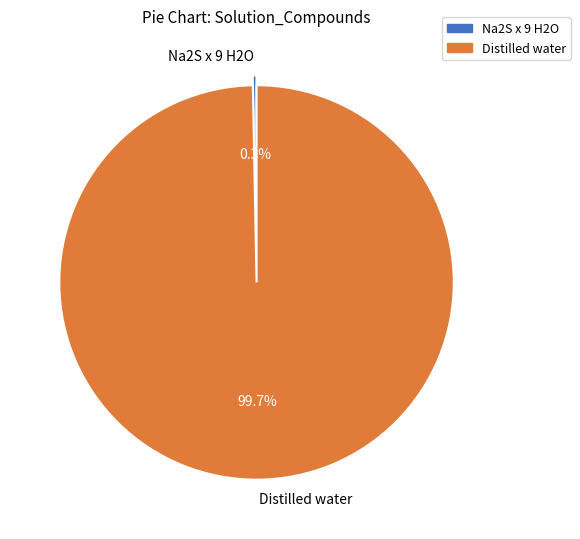

Rank the categories by value from lowest to highest.

Na2S x 9 H2O, Distilled water